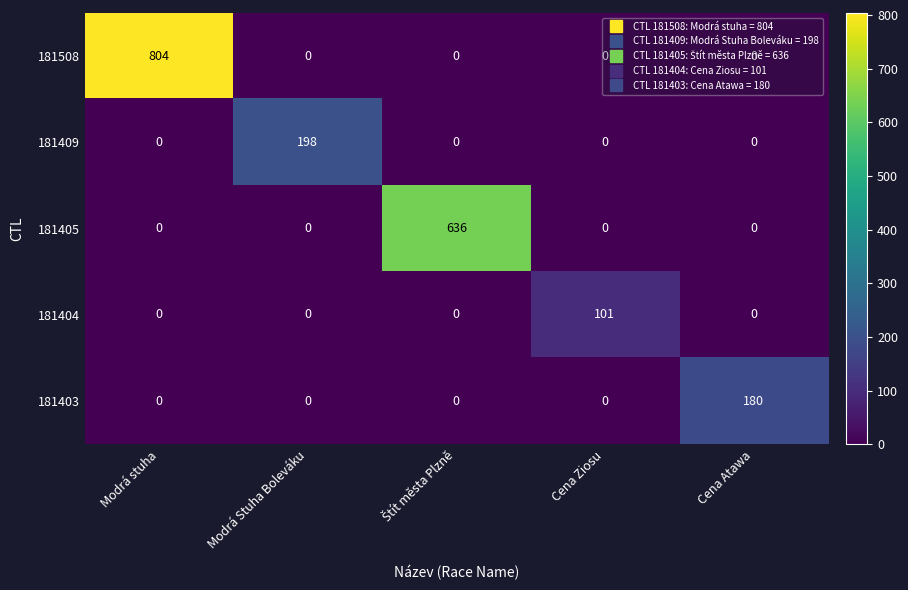

What is the difference between the maximum and minimum values in the 181403 series?

180